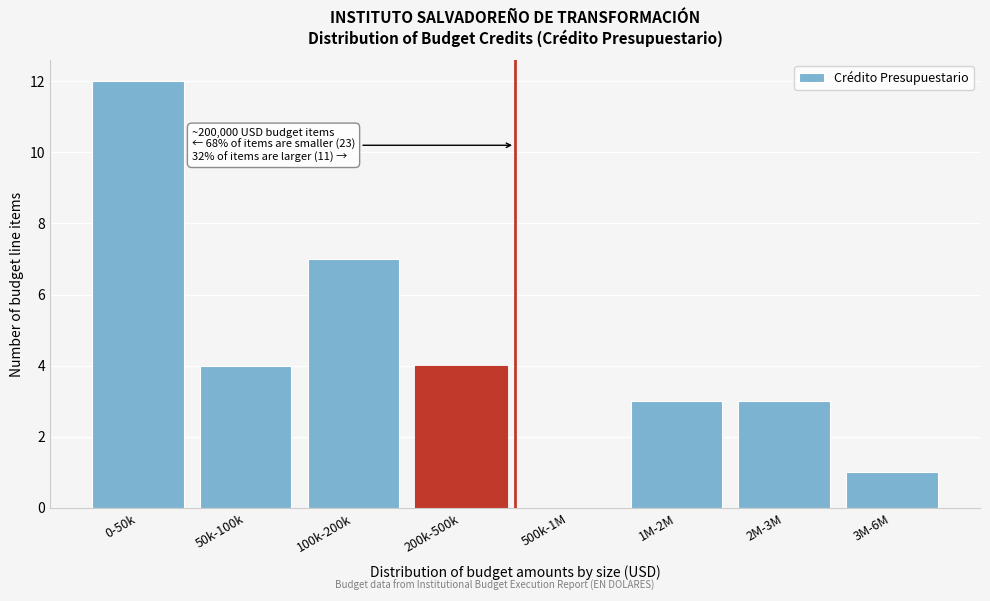

Reading left to right, what are all the values shown in this chart?

0-50k=12	50k-100k=4	100k-200k=7	200k-500k=4	500k-1M=0	1M-2M=3	2M-3M=3	3M-6M=1